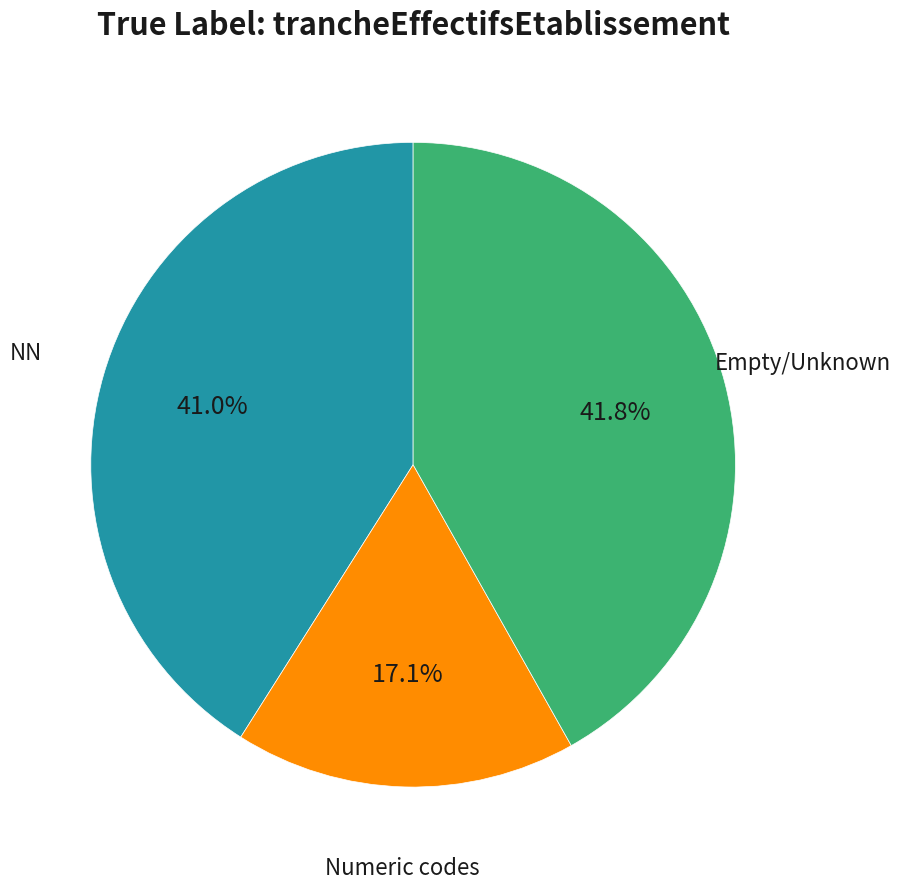

Does any single category account for the majority?

No